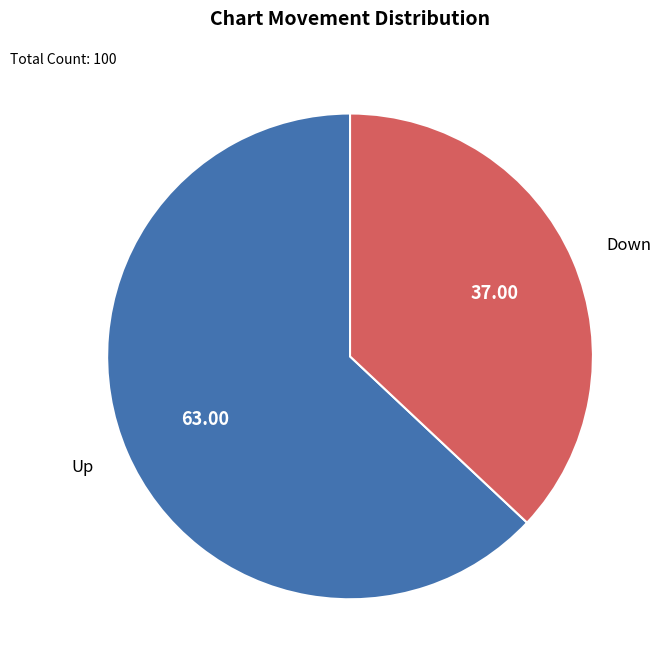

Count the number of slices in the pie.

2